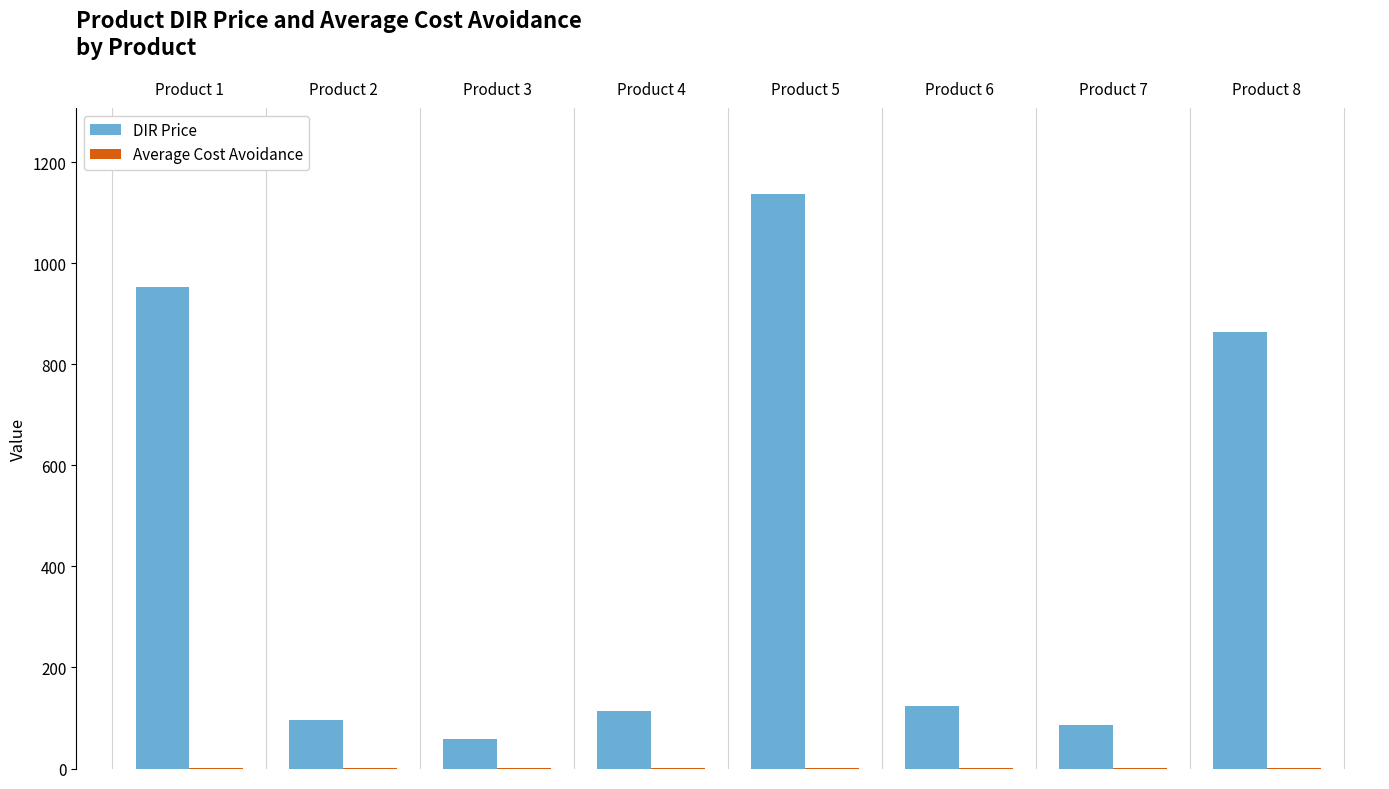

Which series changed the most between Product 5 and Product 8?

DIR Price